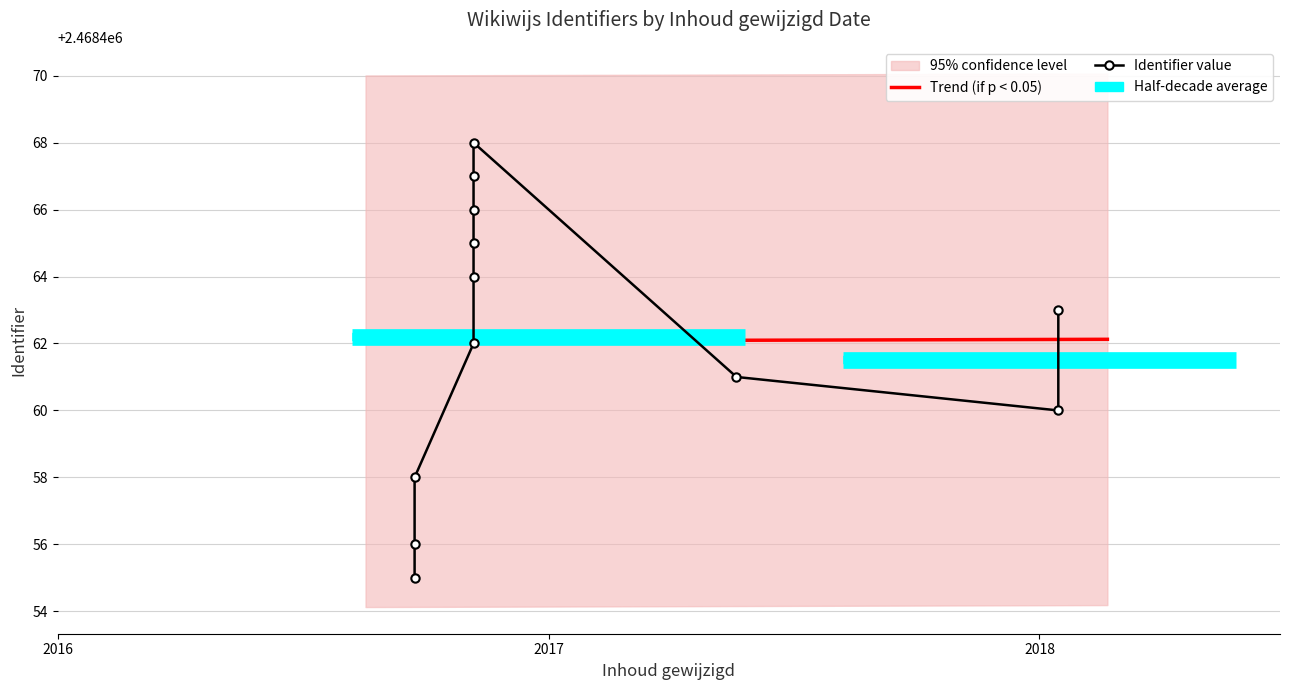

Between 2016-11-06 and 2018-01-15, which is larger?

2016-11-06